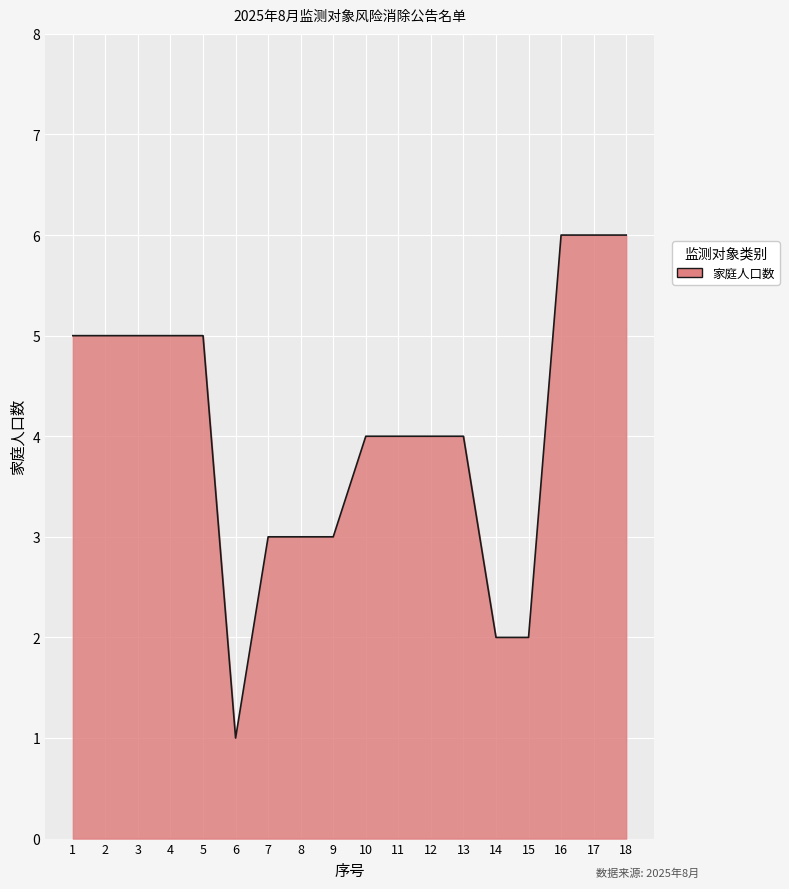

True or false: the data shows 5 at 1.

True